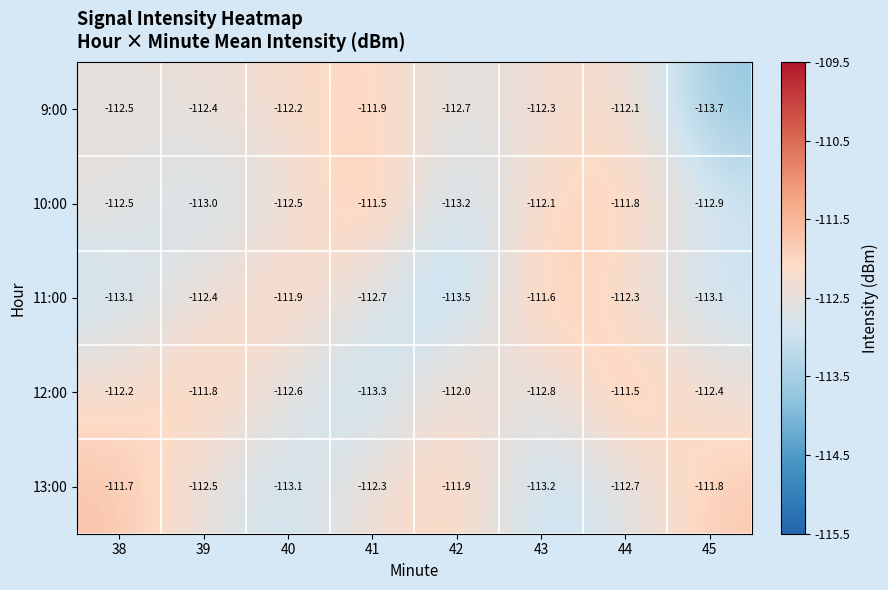

What is the average value of the 10:00 series?

-112.4